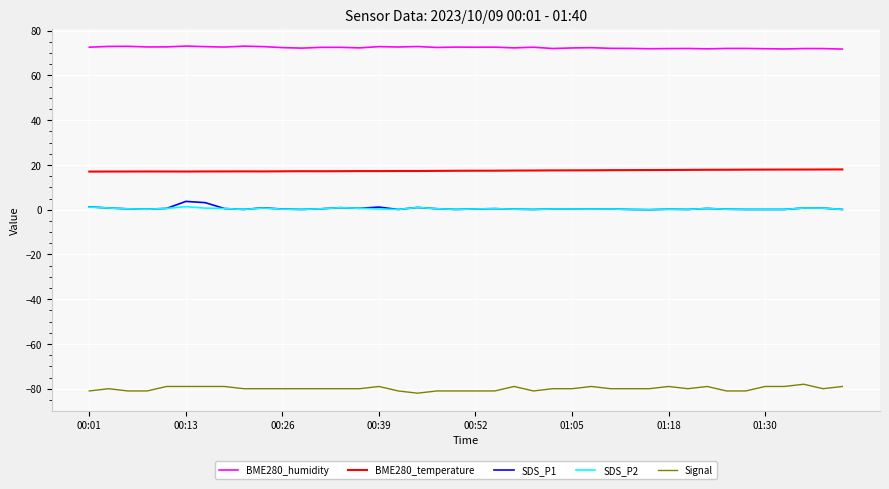

Does the chart display data point markers on the line(s)?

No